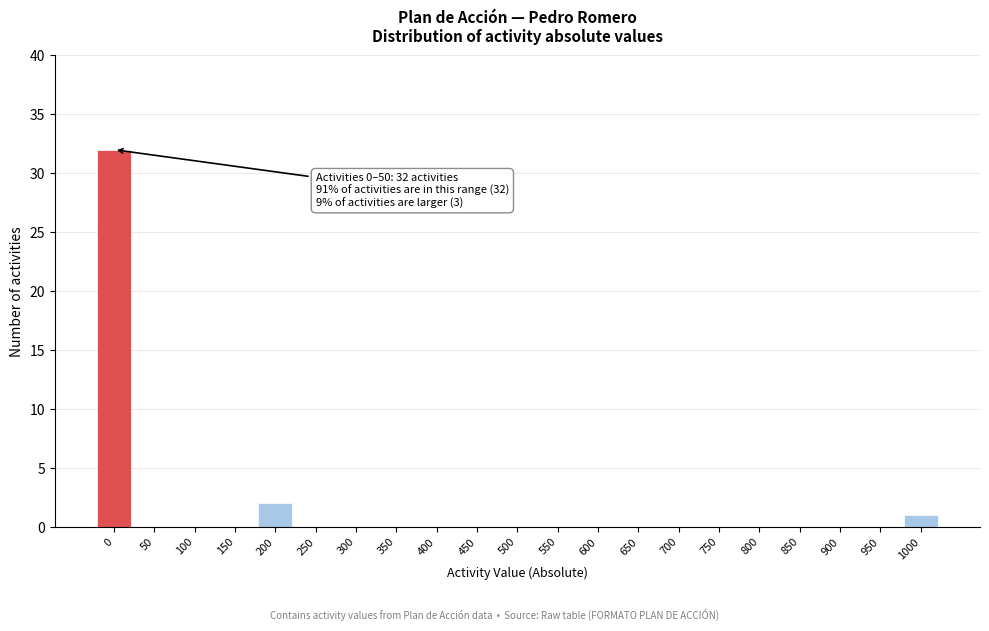

Reading left to right, transcribe all the data shown in this chart.

0=32	50=0	100=0	150=0	200=2	250=0	300=0	350=0	400=0	450=0	500=0	550=0	600=0	650=0	700=0	750=0	800=0	850=0	900=0	950=0	1000=1